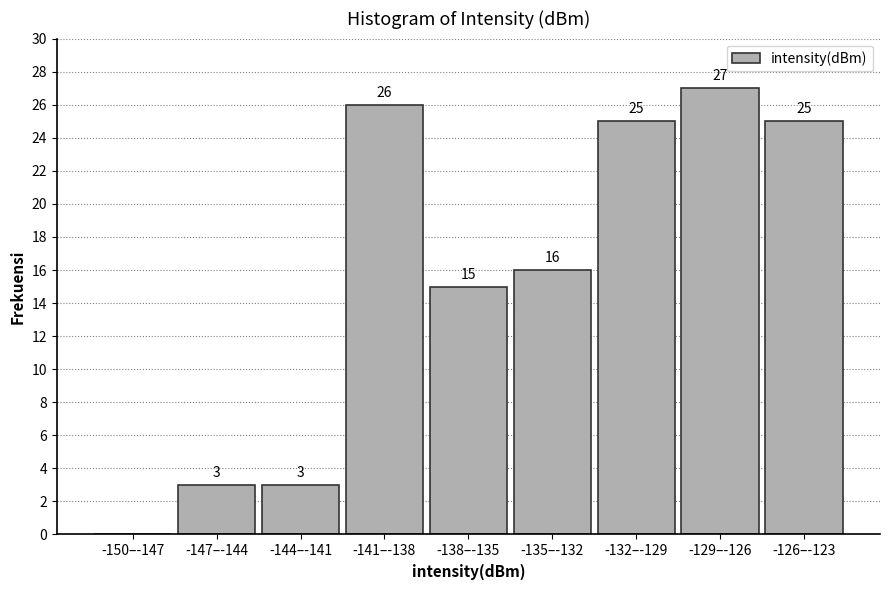

Reading right to left, what are all the values shown in this chart?

-126–-123=25	-129–-126=27	-132–-129=25	-135–-132=16	-138–-135=15	-141–-138=26	-144–-141=3	-147–-144=3	-150–-147=0